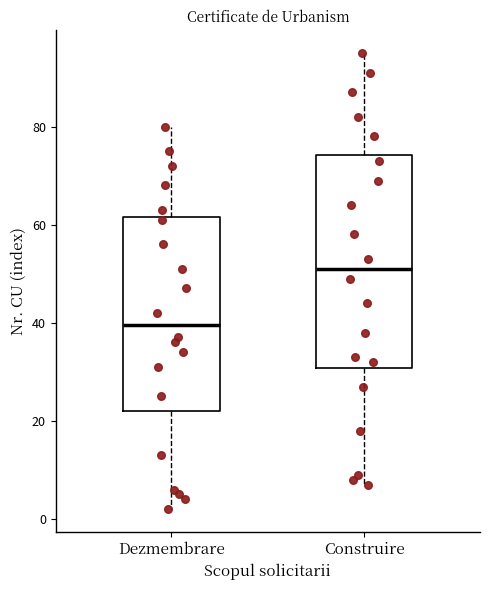

Reading left to right, read every box against the y-axis: the position of its median line, the range the box covers, and the ends of its whiskers. The values are not printed on the chart, so give them approximately, as read against the axis.

Dezmembrare: median 40, box 22 to 62, whiskers 2 to 80
Construire: median 52, box 30 to 74, whiskers 8 to 96